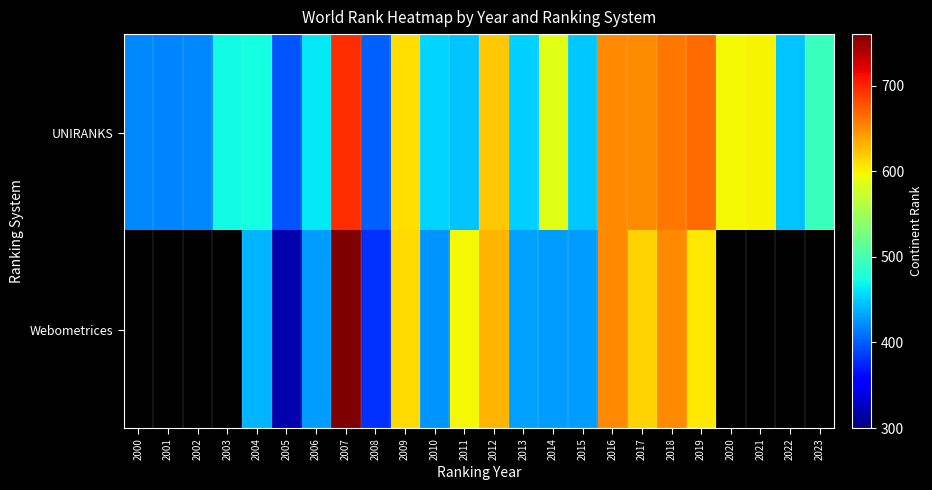

Reading right to left, what are all the values shown in this chart?

UNIRANKS: 2023=494	2022=447	2021=599	2020=598	2019=665	2018=661	2017=649	2016=652	2015=449	2014=586	2013=452	2012=620	2011=446	2010=453	2009=610	2008=402	2007=697	2006=462	2005=396	2004=473	2003=471	2002=419	2001=417	2000=420
Webometrices: 2023=0	2022=0	2021=0	2020=0	2019=604	2018=652	2017=616	2016=652	2015=429	2014=429	2013=430	2012=629	2011=598	2010=424	2009=612	2008=380	2007=759	2006=428	2005=319	2004=439	2003=0	2002=0	2001=0	2000=0